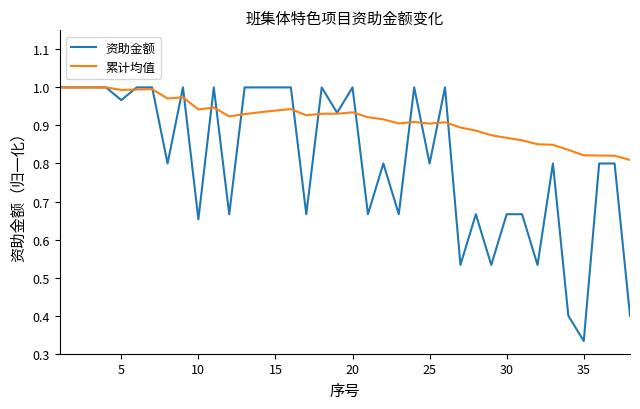

Rank the series by their average value, from lowest to highest.

资助金额, 累计均值